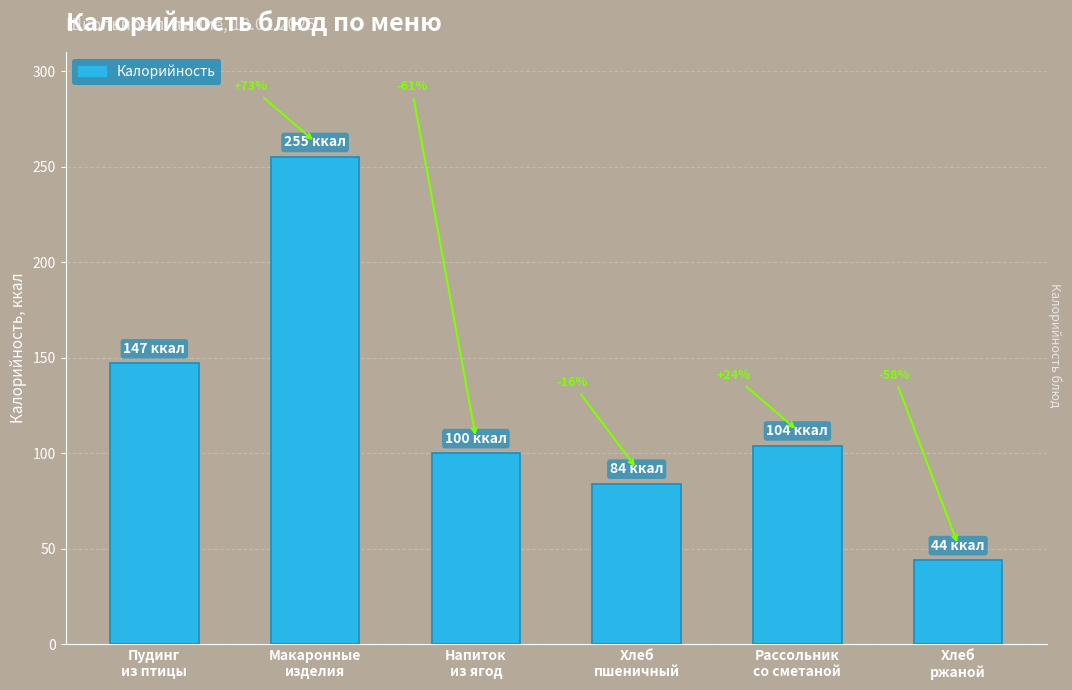

Are the bars horizontal?

No